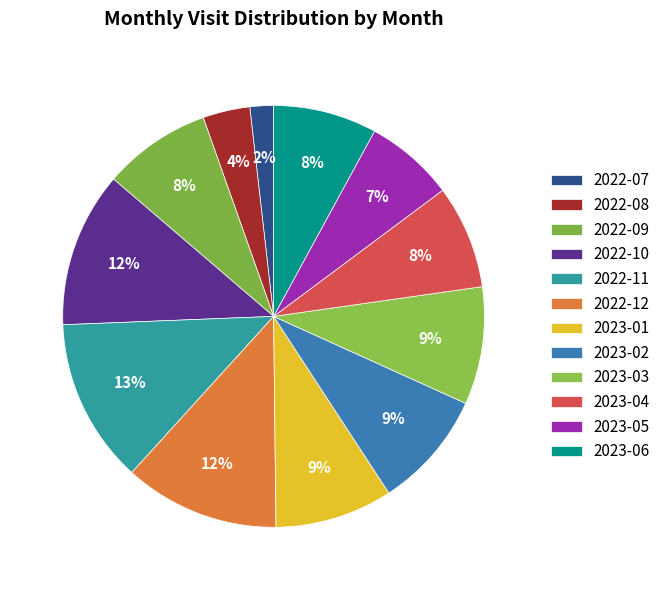

Is there any slice that represents more than half of the pie?

No